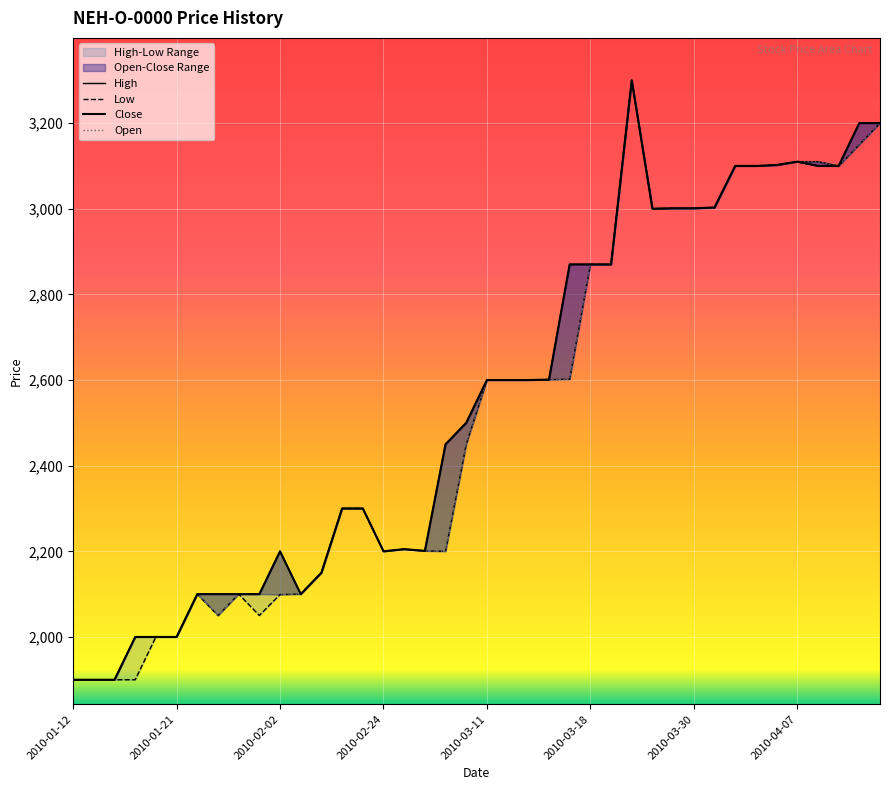

Read the Low value at 37, to the nearest 10.

3100